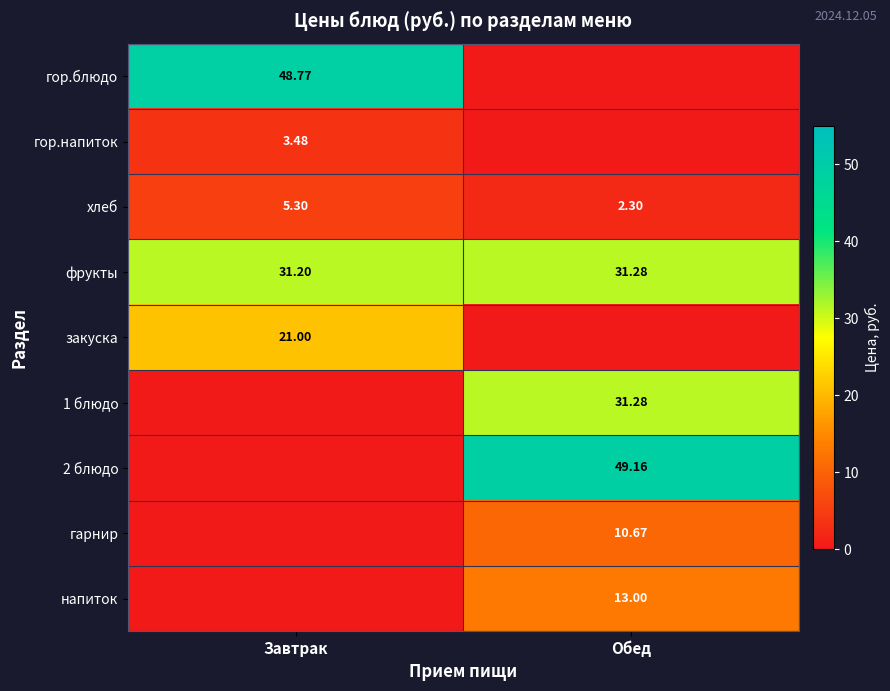

Is the value of хлеб at Завтрак greater than the value of гарнир at Обед?

No